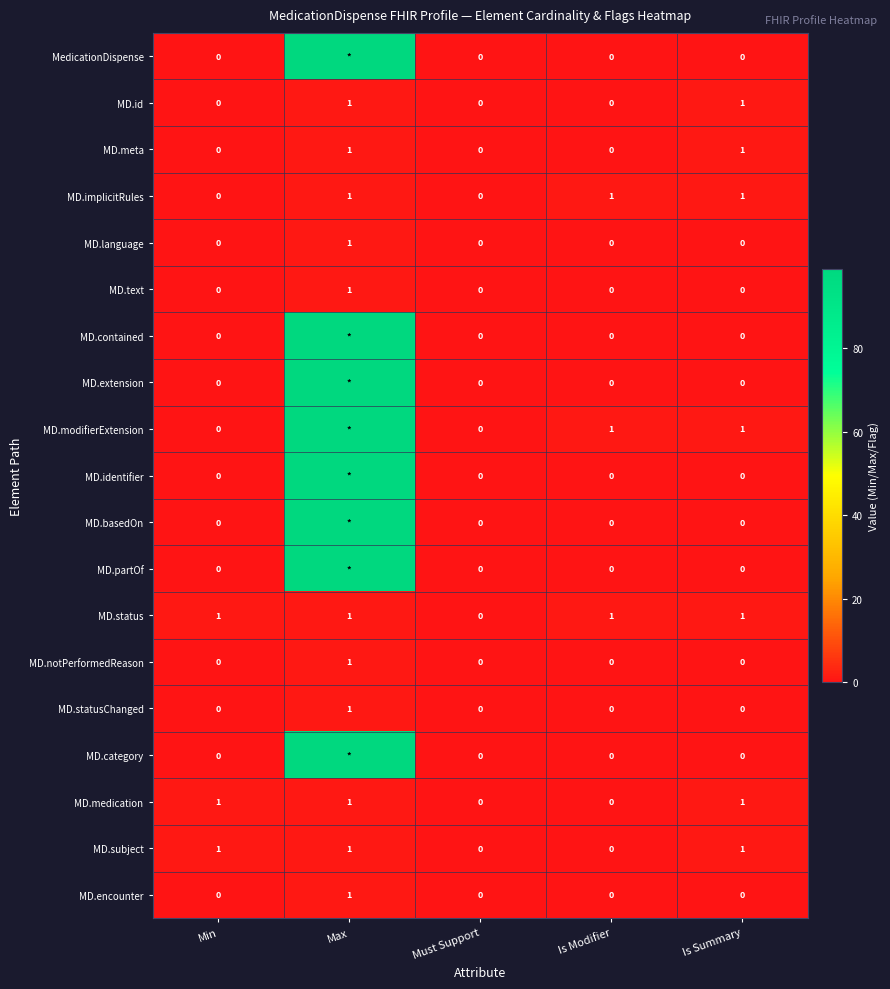

Is it true that MD.medication equals 2 at Min?

False